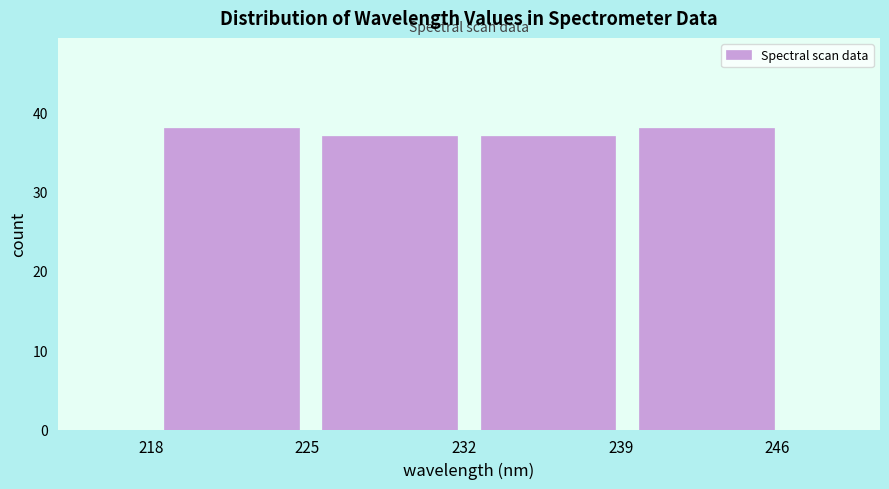

Reading left to right, transcribe this chart: for each bar, give the range it covers on the x-axis and its height. Neither the bar edges nor the heights are printed on the chart, so give them approximately, as read against the axes.

218 to 225: 38
225 to 232: 37
232 to 239: 37
239 to 246: 38